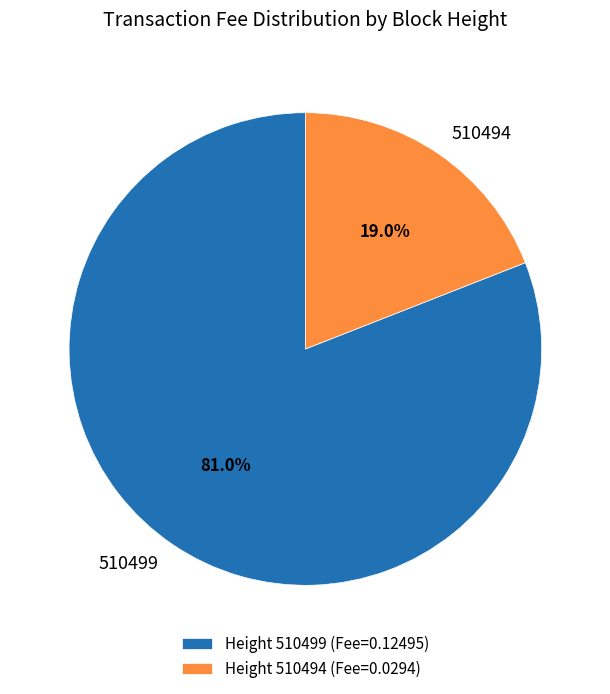

Which slice represents more than half of the pie?

Height 510499 (Fee=0.12495)